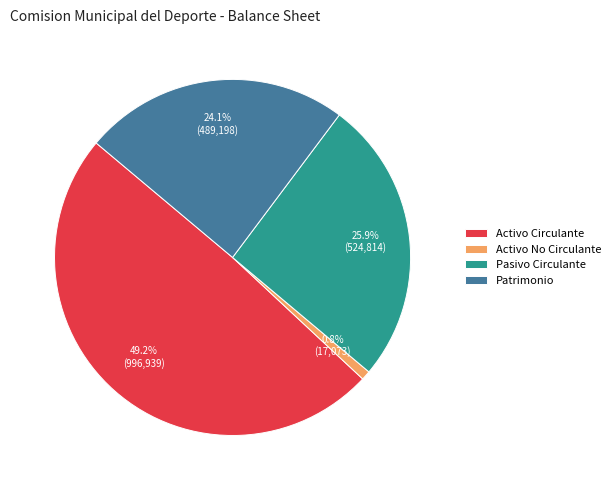

Do Activo Circulante and Patrimonio together represent more than half of the pie?

Yes